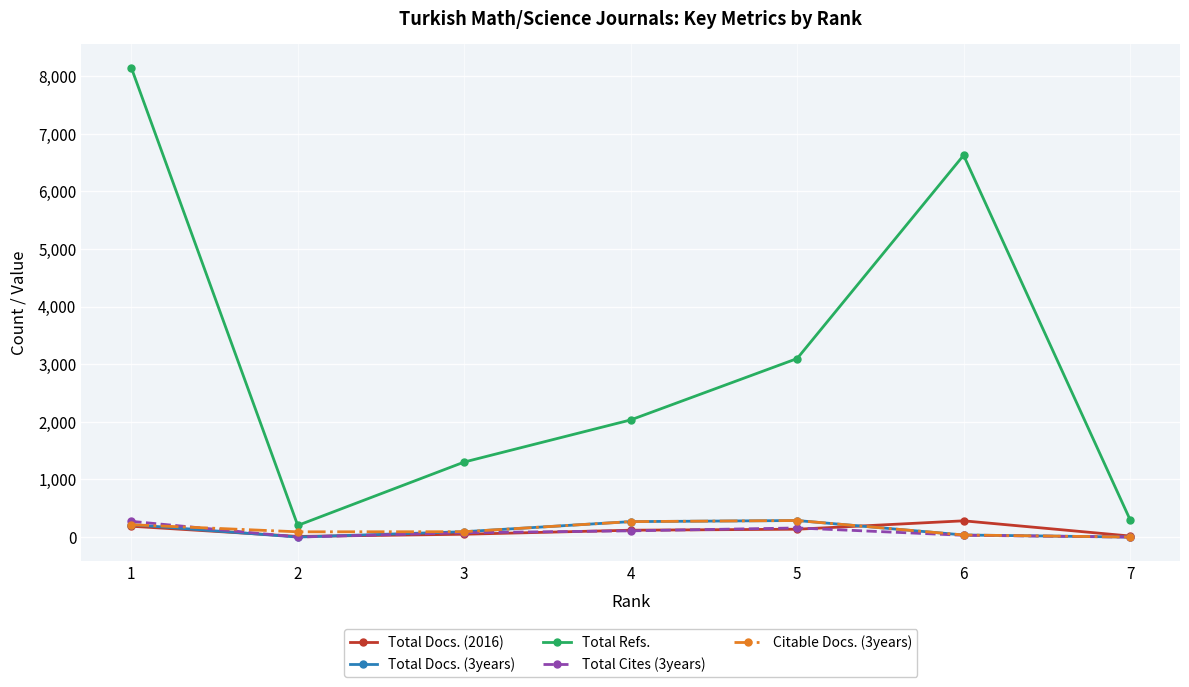

True or false: Total Cites (3years) and Total Refs. intersect in this chart.

False